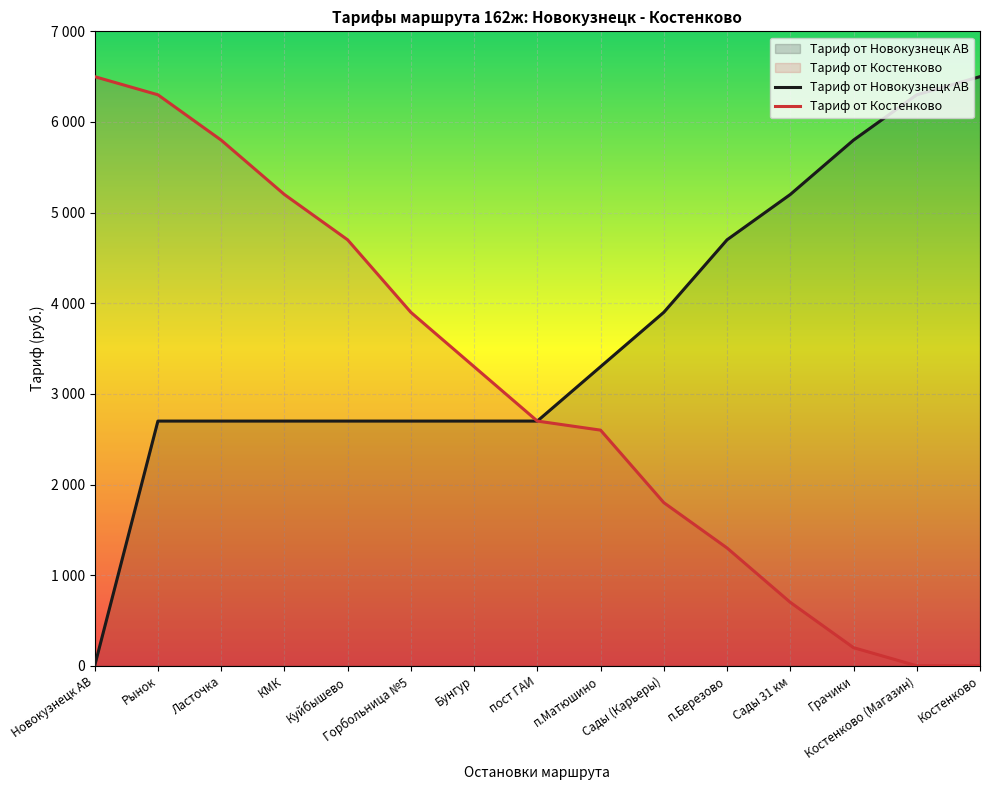

What value does the Тариф от Новокузнецк АВ series have at Бунгур?

2700